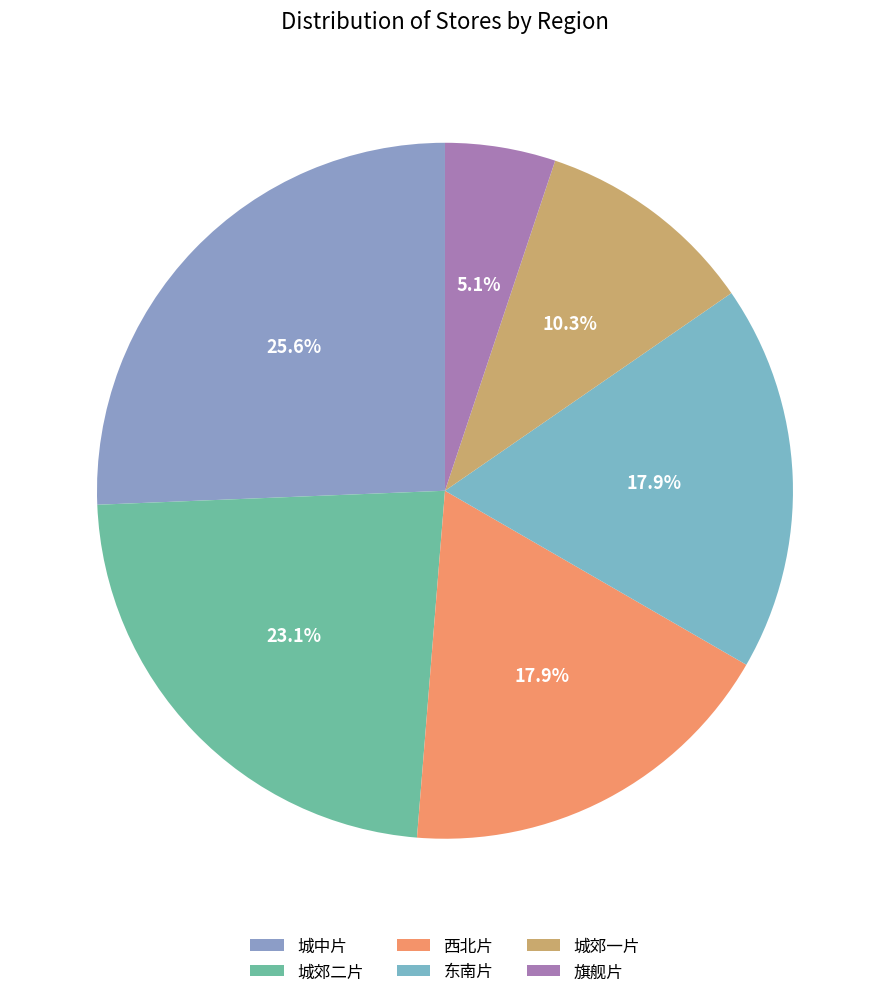

What percentage is the 城郊一片 slice, to the nearest percent?

10%